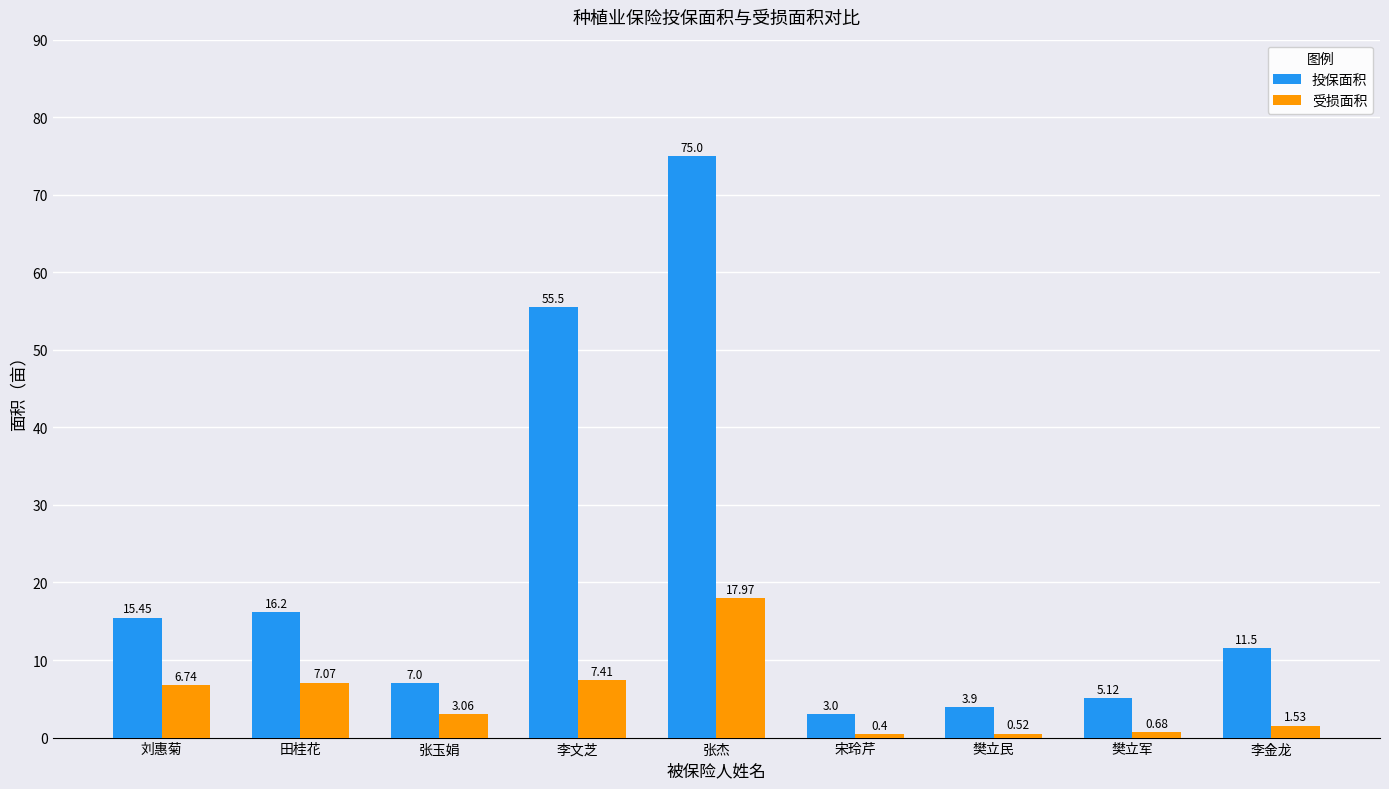

What are all the series names shown in the legend?

投保面积, 受损面积